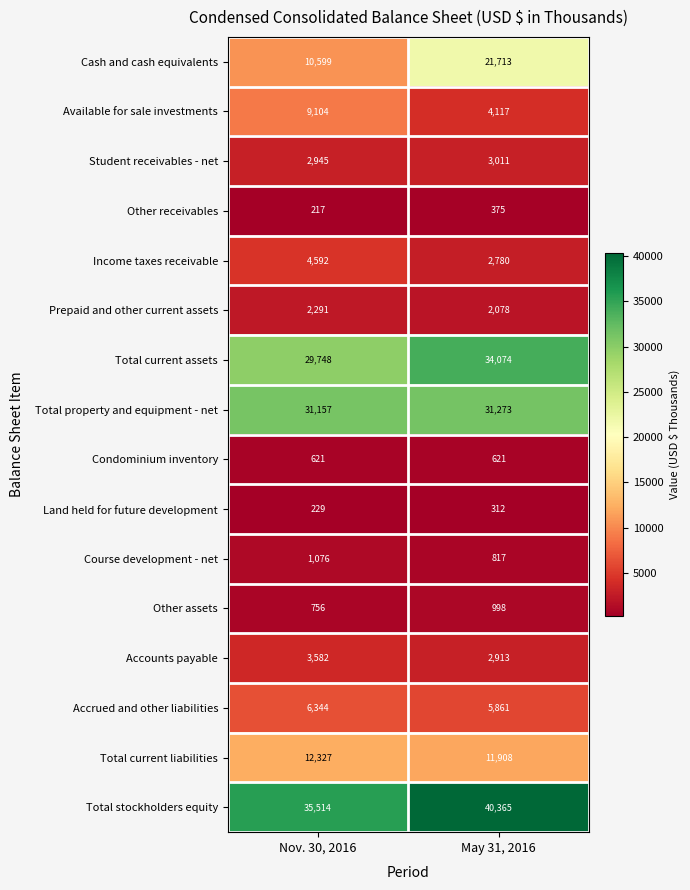

What is the highest value of the Cash and cash equivalents series?

21713